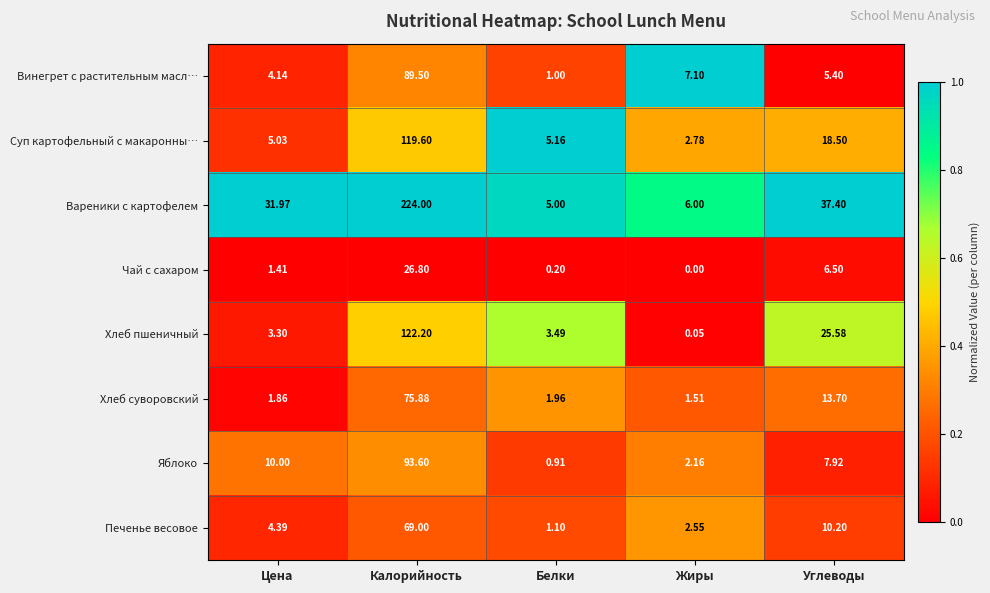

Which label corresponds to the largest value in the chart?

Калорийность